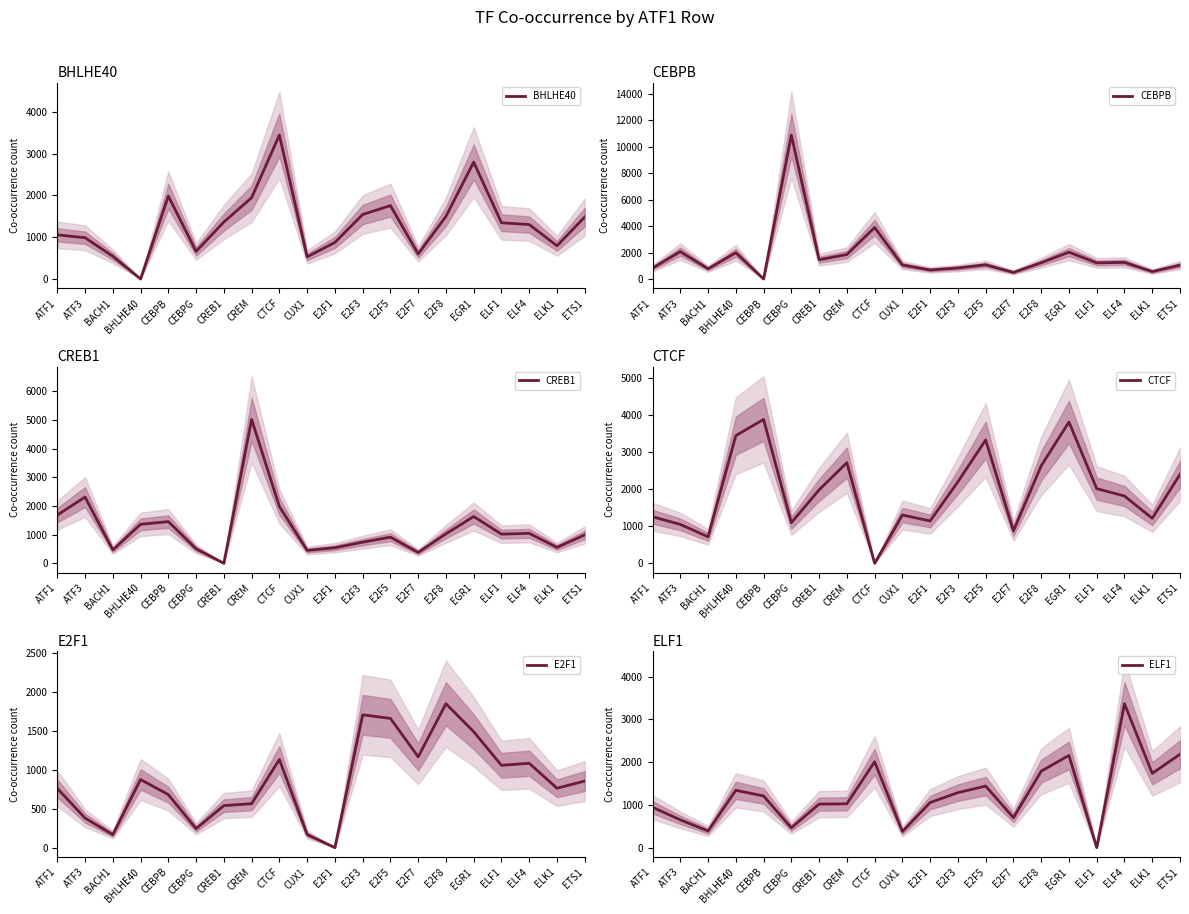

What are all the series names shown in the legend?

BHLHE40, CEBPB, CREB1, CTCF, E2F1, ELF1